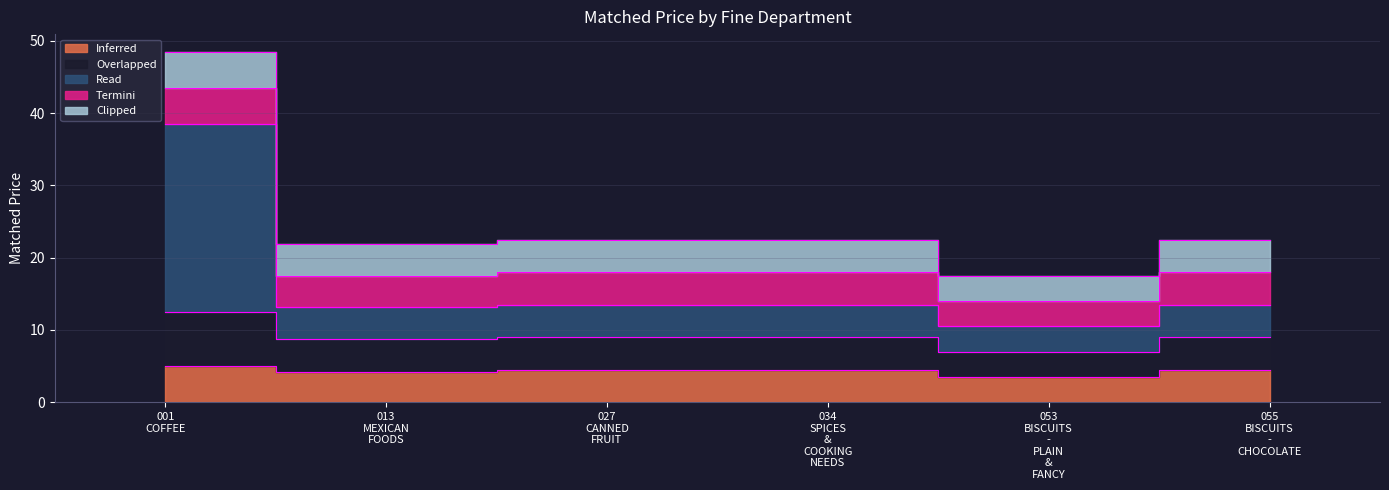

Count the number of categories in the chart.

6